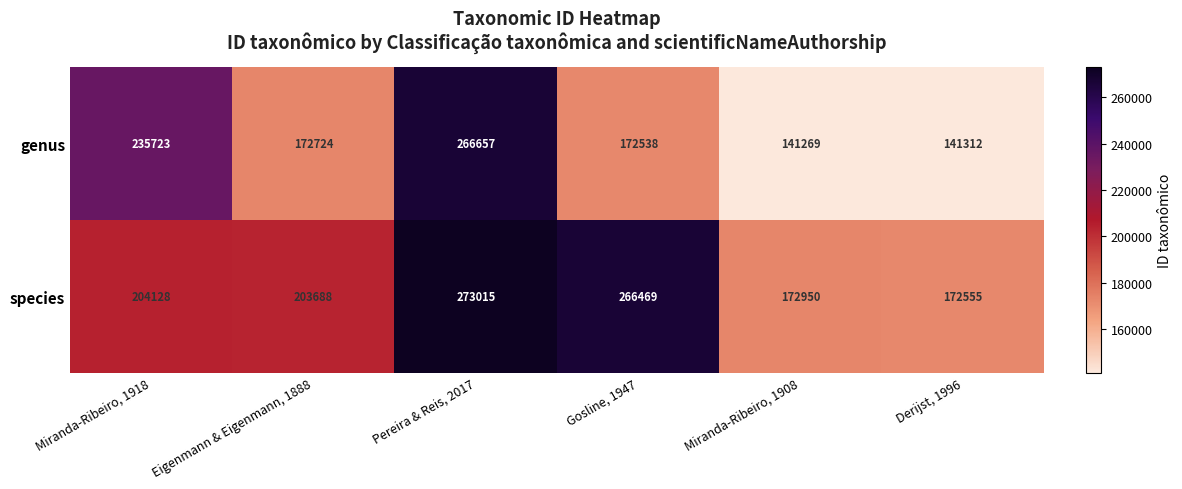

At which label does genus first exceed 172724?

Miranda-Ribeiro, 1918